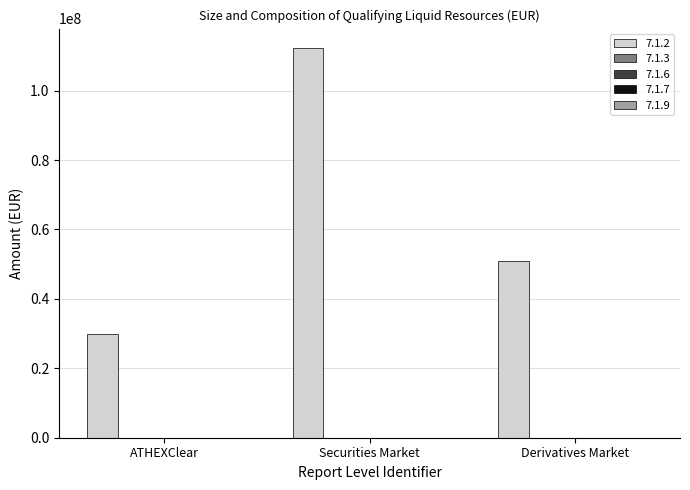

What is the value of the 1st bar from the left?

29952191.0